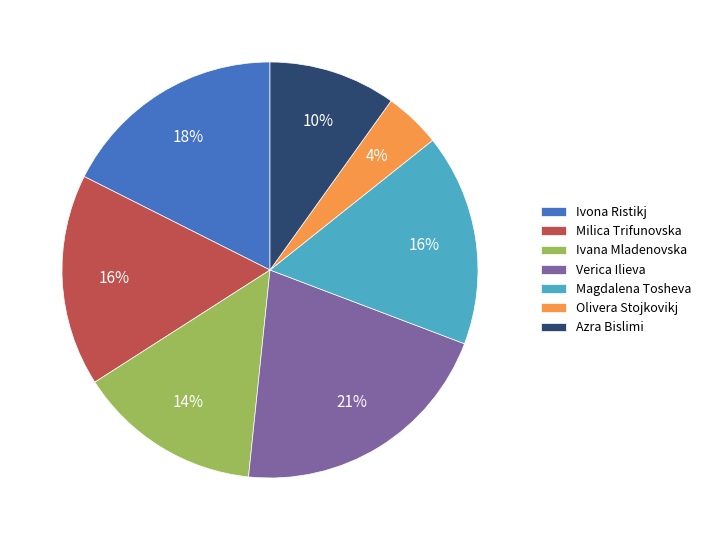

Which has a higher value, Ivana Mladenovska or Milica Trifunovska?

Milica Trifunovska